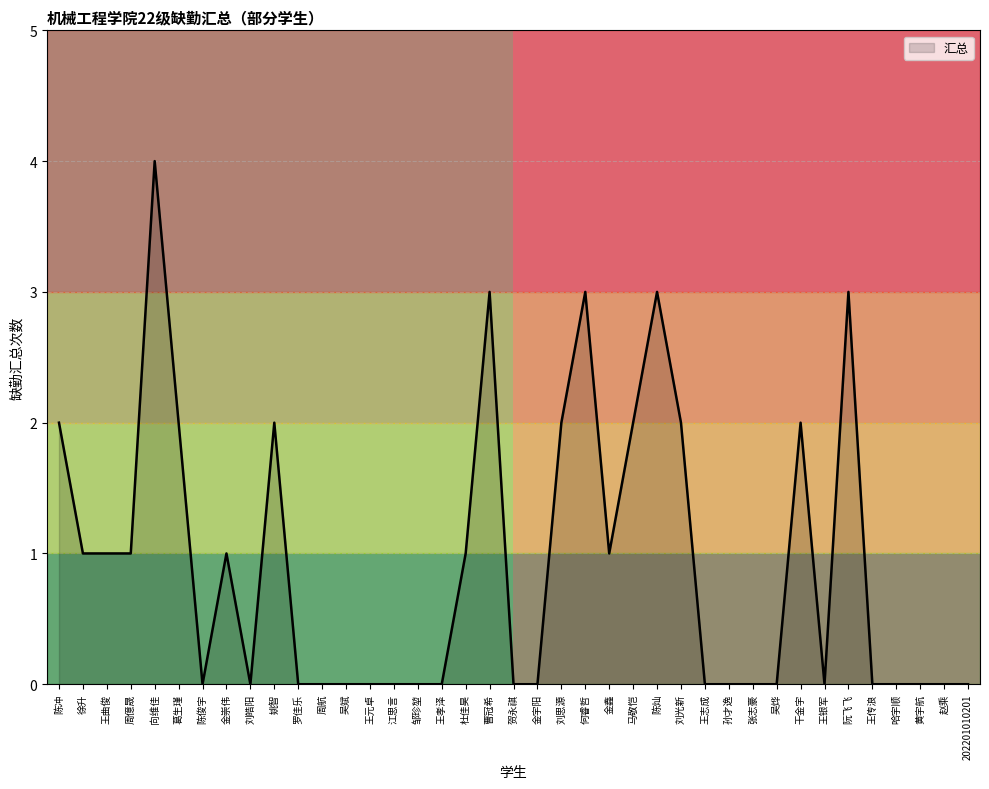

What is the maximum value for 汇总?

4